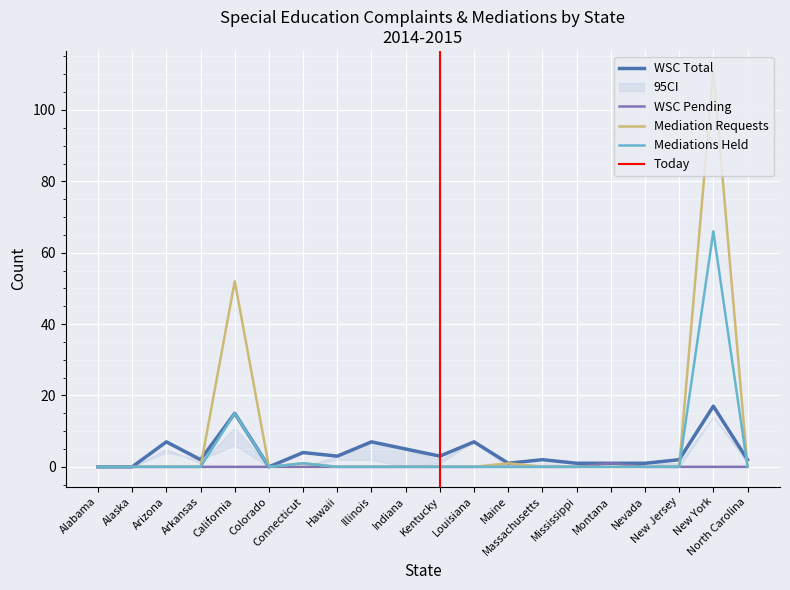

What is the label of the 12th point from the left?

Louisiana